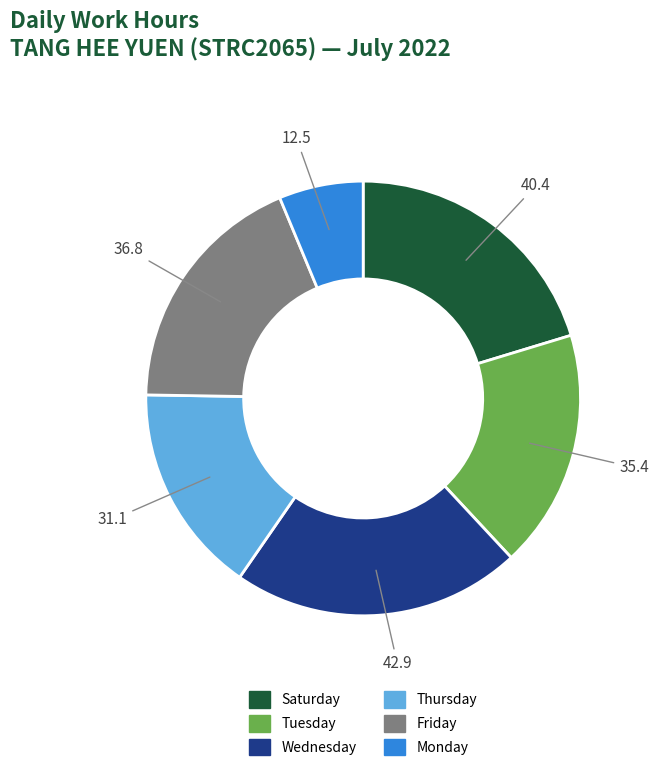

Does any single category account for the majority?

No